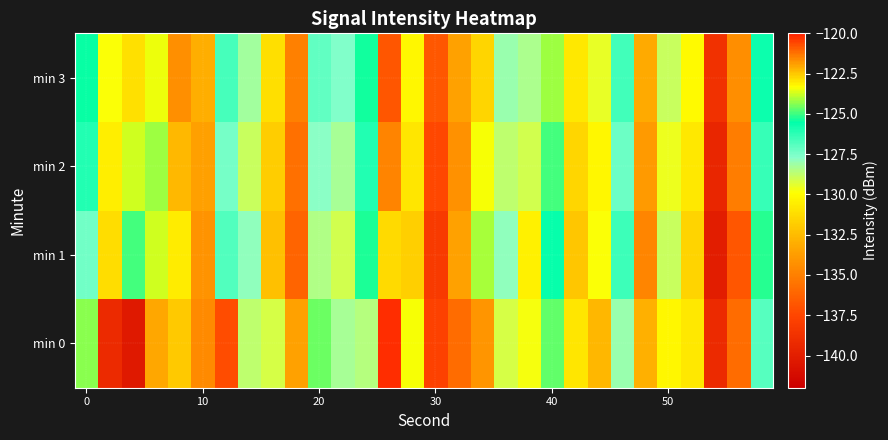

Reading left to right, transcribe all the data shown in this chart.

min 0: -124.4	-139.2	-140.3	-133.2	-122.5	-121.6	-137.2	-128.7	-129.2	-133.5	-124.6	-128.3	-128.6	-120.2	-123.4	-137.7	-135.9	-121.8	-129.2	-129.8	-124.7	-130.9	-132.7	-128.0	-132.9	-130.2	-130.8	-139.2	-135.9	-126.9
min 1: -127.3	-131.3	-125.0	-123.7	-123.1	-134.2	-126.9	-127.8	-132.3	-136.2	-128.5	-129.1	-125.3	-122.8	-131.7	-138.2	-133.5	-124.1	-127.9	-130.4	-125.6	-132.1	-129.8	-126.5	-134.7	-128.9	-131.6	-140.1	-136.8	-125.2
min 2: -126.1	-130.5	-123.7	-124.2	-122.3	-133.6	-127.4	-128.9	-131.8	-135.7	-127.8	-128.3	-126.1	-121.5	-130.9	-137.4	-134.2	-123.4	-128.7	-129.1	-124.9	-131.5	-130.2	-127.3	-133.9	-129.6	-130.8	-139.5	-135.1	-126.4
min 3: -125.5	-129.8	-122.9	-123.5	-121.7	-133.0	-126.7	-128.2	-131.1	-135.0	-127.1	-127.6	-125.4	-120.8	-130.2	-136.7	-133.5	-122.7	-128.0	-128.4	-124.2	-130.8	-129.5	-126.6	-133.2	-128.9	-130.1	-138.8	-134.4	-125.7